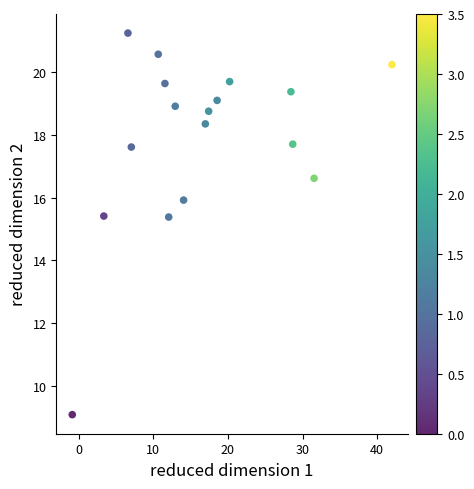

What is the range of Y values (max minus min)?

12.2